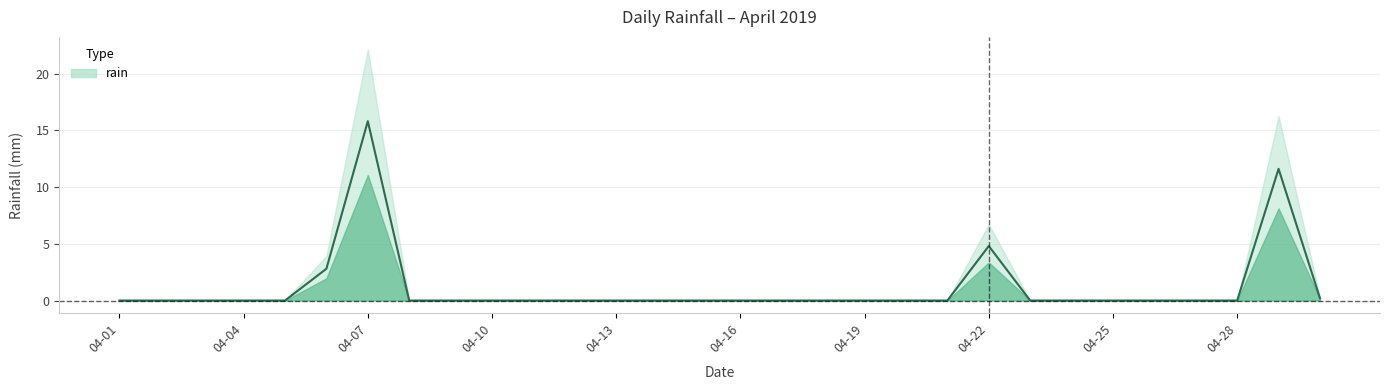

The value at 2019-04-15 is 0.0. True or false?

True